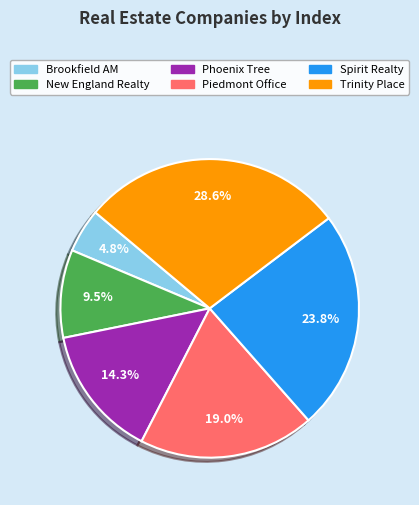

Approximately how many times larger is the value at Piedmont Office compared to Spirit Realty?

0.8